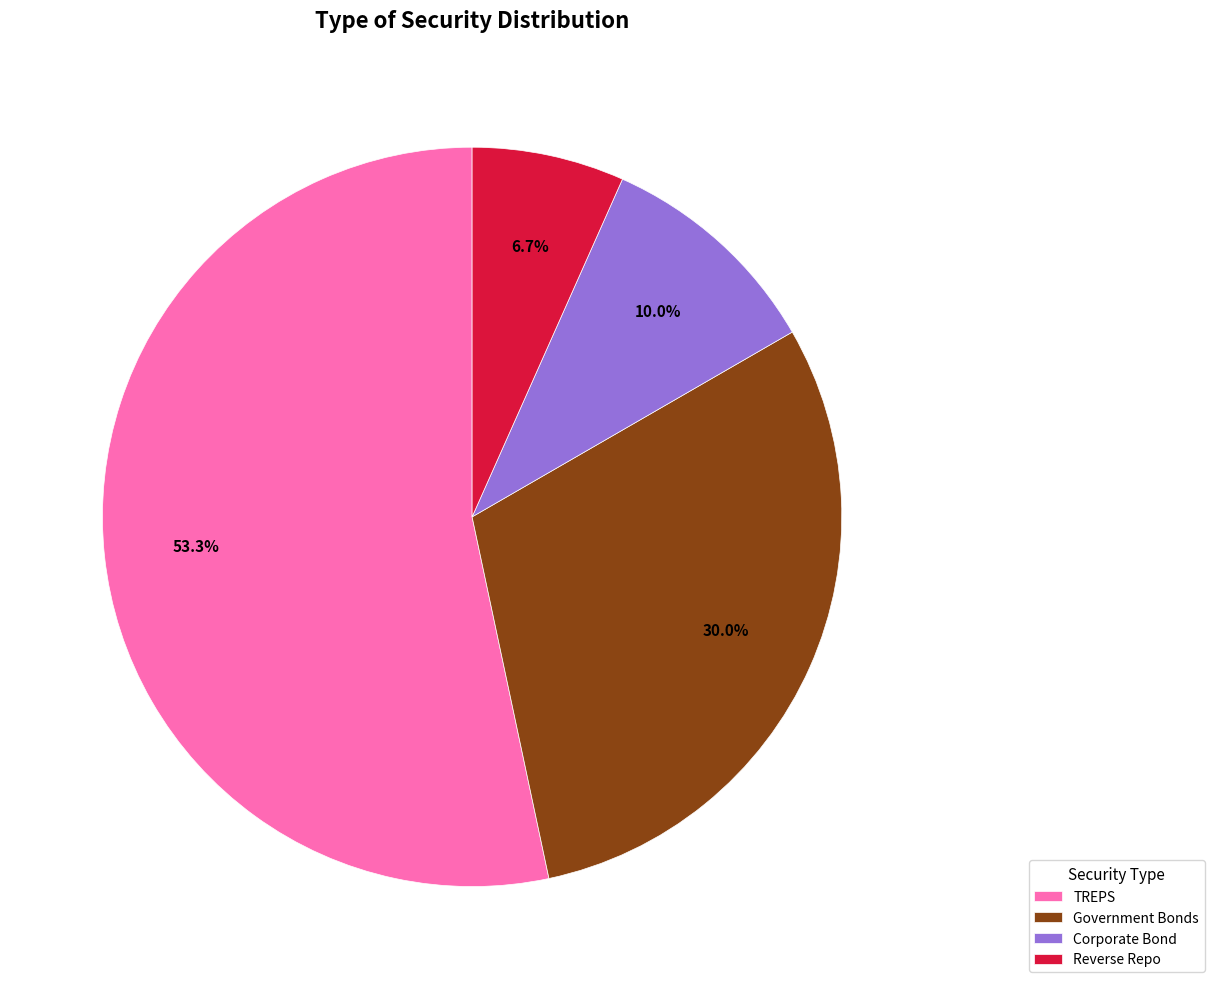

To the nearest percent, what portion does Government Bonds represent?

30%